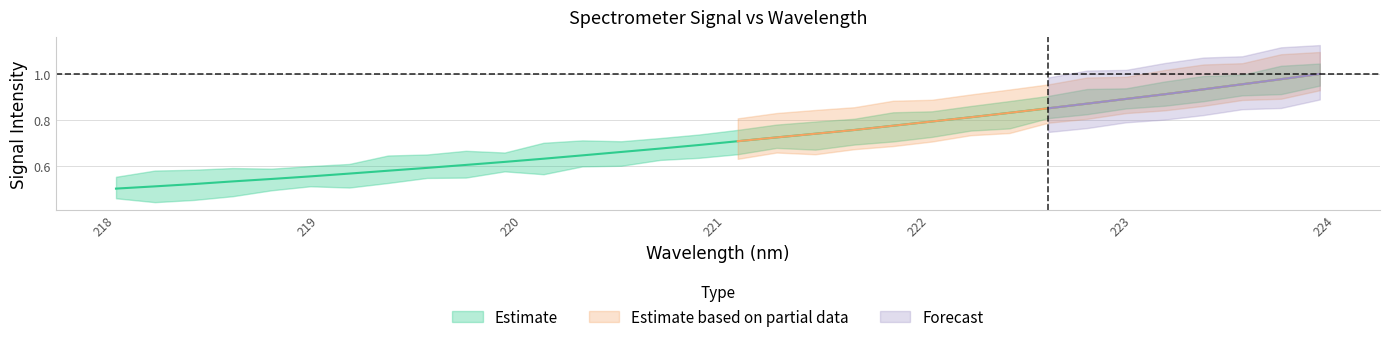

Rank the categories by value from lowest to highest.

218.0596, 218.2508, 218.442, 218.6332, 218.8244, 219.0156, 219.2067, 219.3979, 219.589, 219.7801, 219.9712, 220.1623, 220.3533, 220.5444, 220.7354, 220.9264, 221.1174, 221.3083, 221.4993, 221.6902, 221.8812, 222.0721, 222.263, 222.4538, 222.6447, 222.8355, 223.0264, 223.2172, 223.408, 223.5987, 223.7895, 223.9802